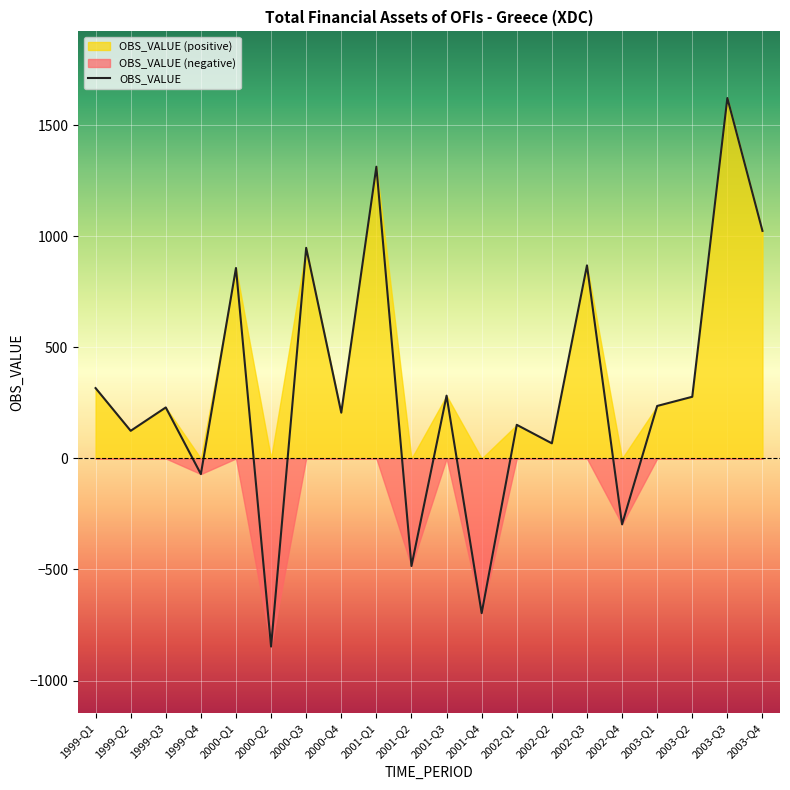

Rank the categories by value from highest to lowest.

2003-Q3, 2001-Q1, 2003-Q4, 2000-Q3, 2002-Q3, 2000-Q1, 1999-Q1, 2001-Q3, 2003-Q2, 2003-Q1, 1999-Q3, 2000-Q4, 2002-Q1, 1999-Q2, 2002-Q2, 1999-Q4, 2002-Q4, 2001-Q2, 2001-Q4, 2000-Q2